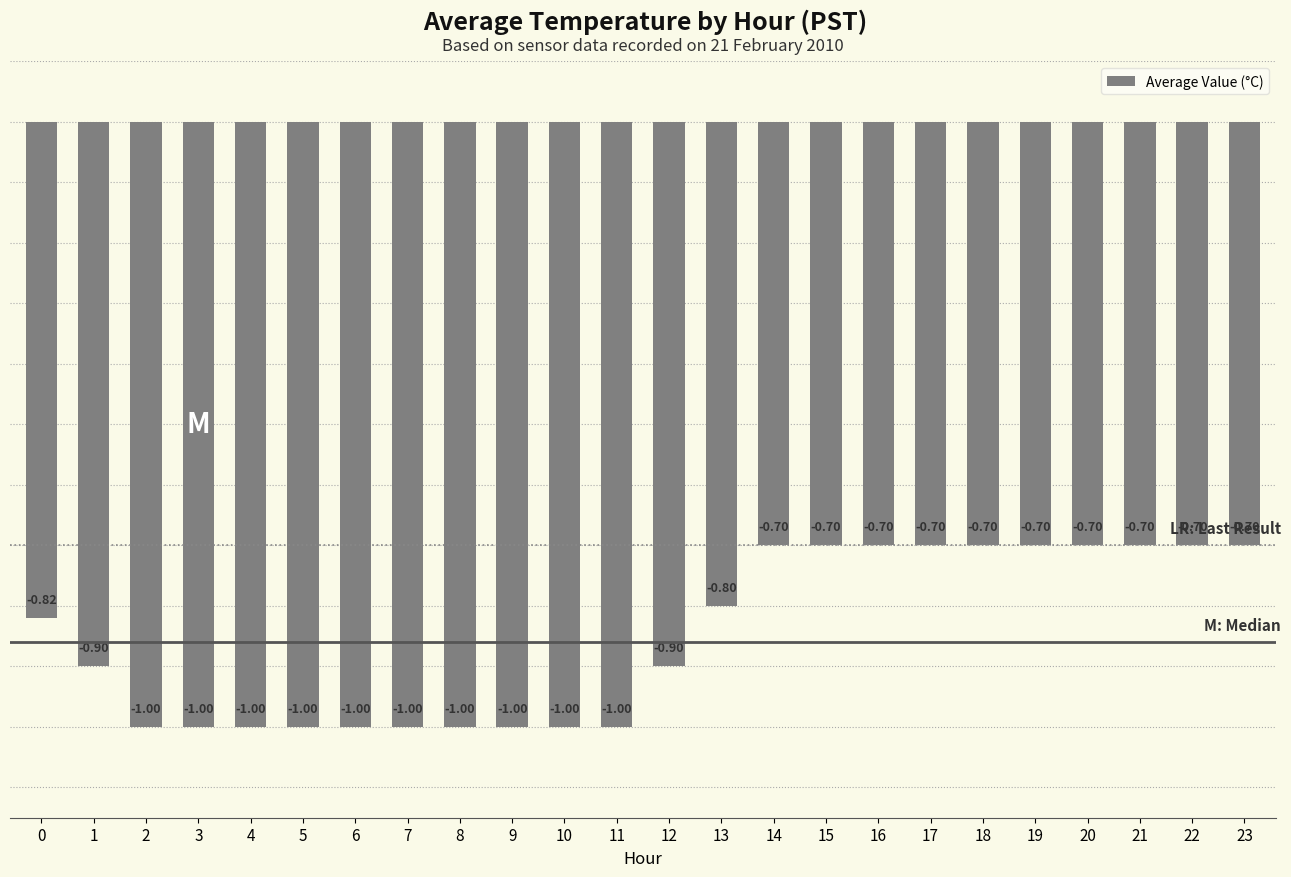

What is the change in value from 9 to 18?

+0.3